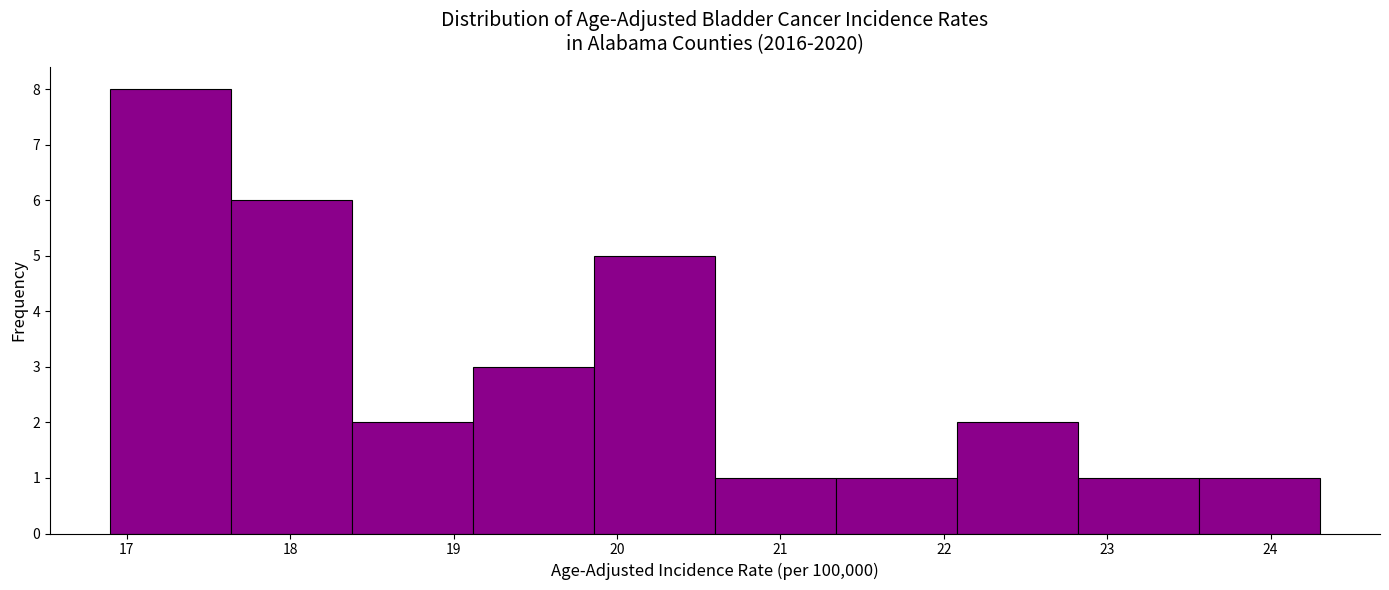

Which range on the x-axis has the tallest bar?

16.90 to 17.64